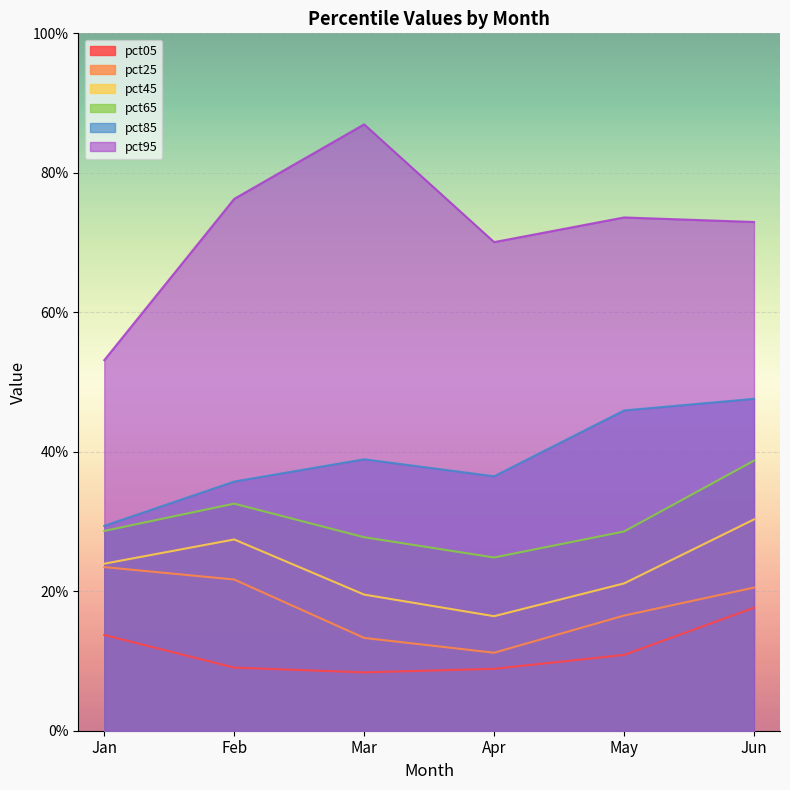

The value of pct65 at Mar is 0.3. True or false?

True